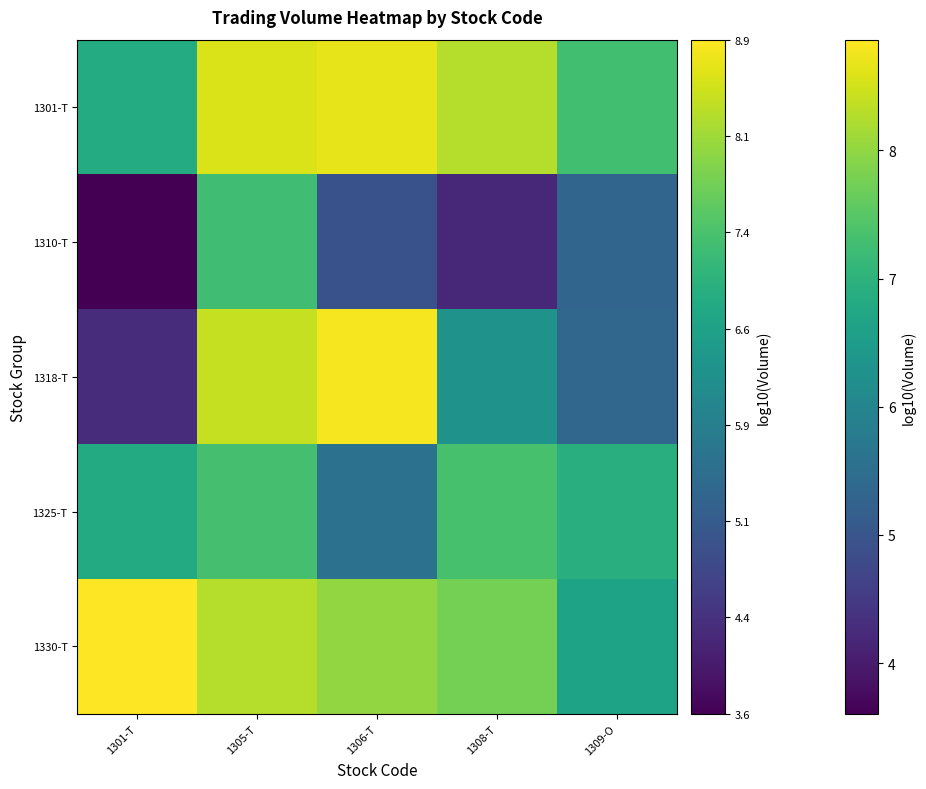

What is the greatest value displayed?

8.9